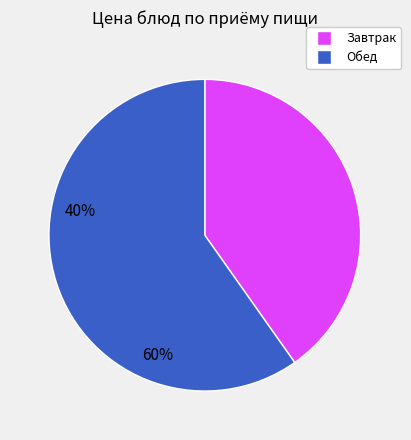

Which category has the smallest portion of the pie?

Завтрак